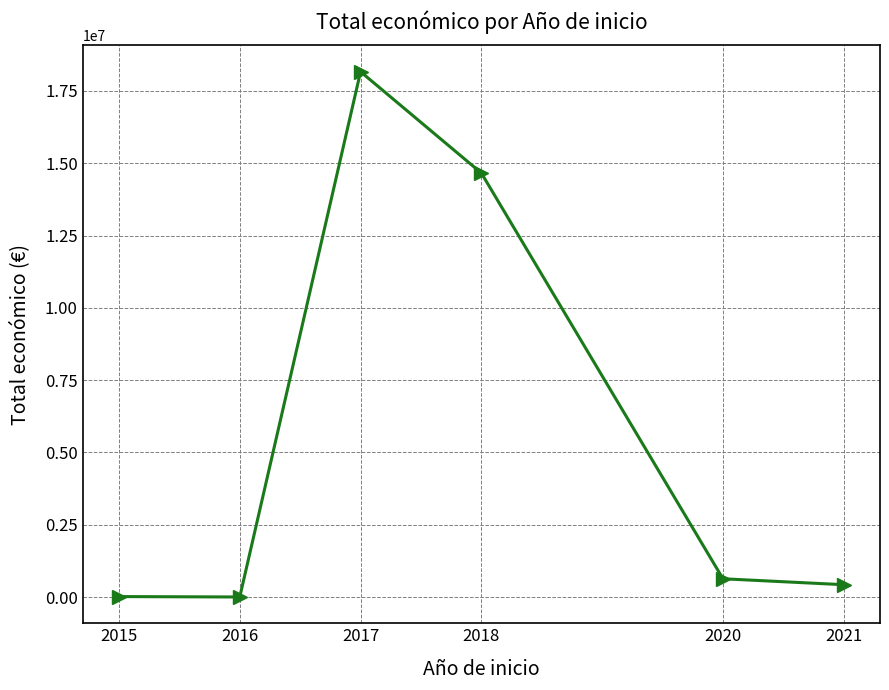

The value at 2021 is 430411. True or false?

True